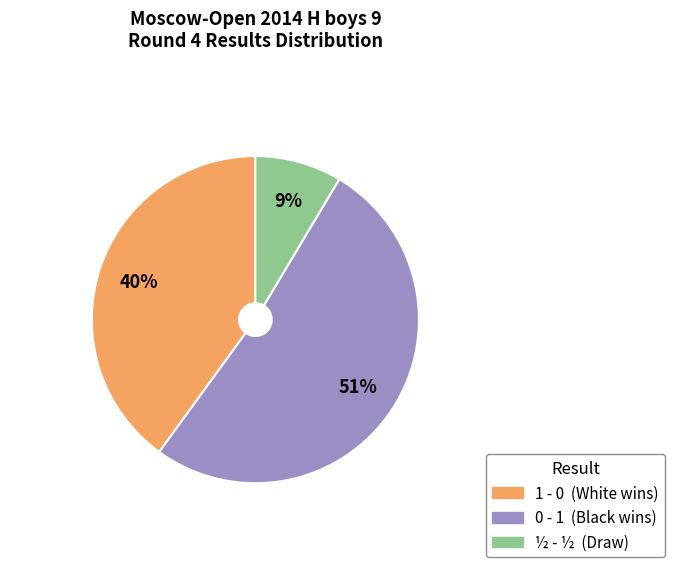

Rank the categories by value from highest to lowest.

0 - 1, 1 - 0, ½ - ½